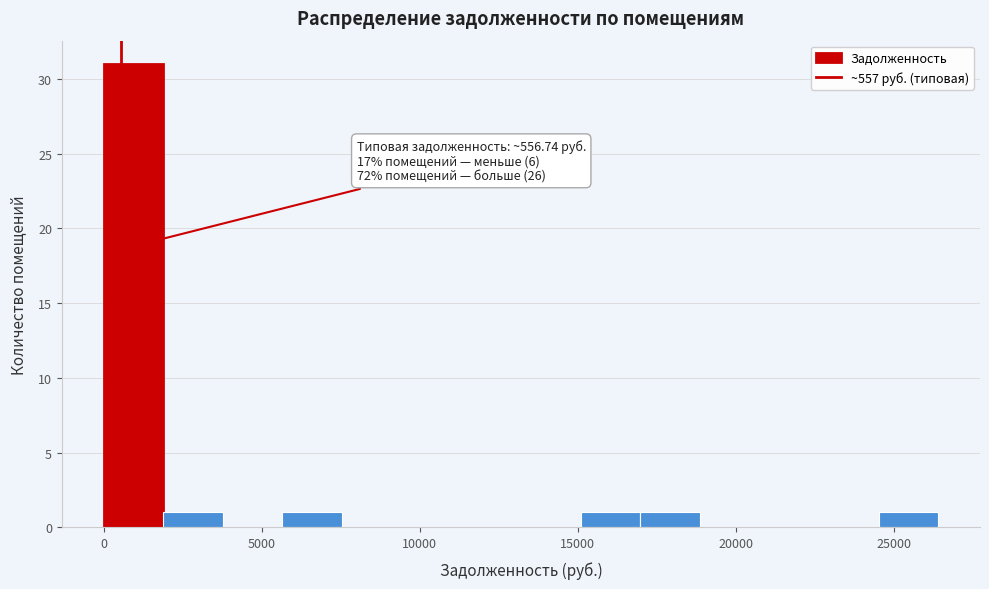

Read against the x-axis, roughly where is the centre of the tallest bar?

1000